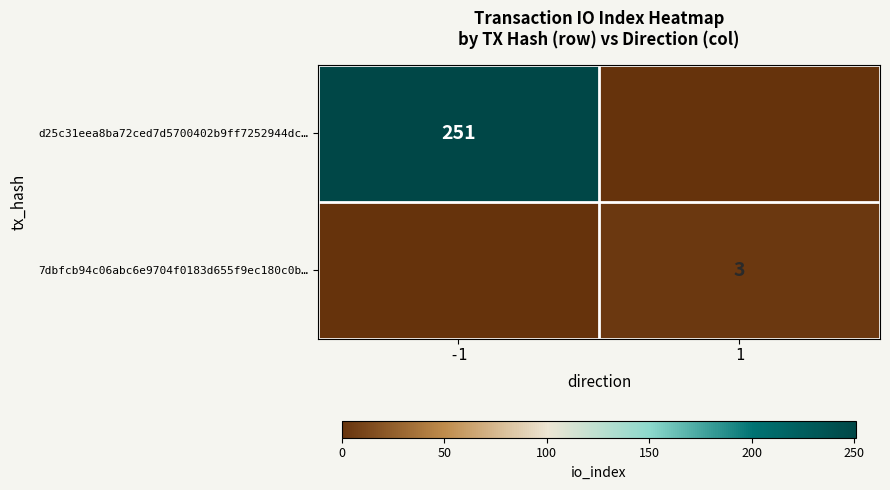

The d25c31eea8ba72ced7d5700402b9ff7252944dc… series shows 108 at -1. True or false?

False